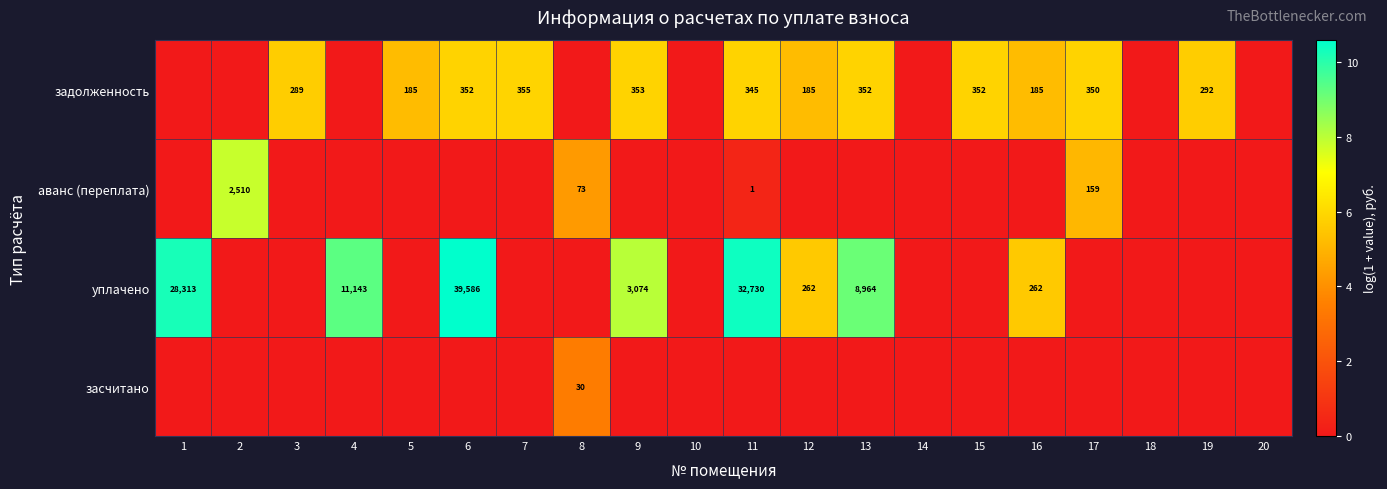

What is the sum of the задолженность values at 3 and 12?

474